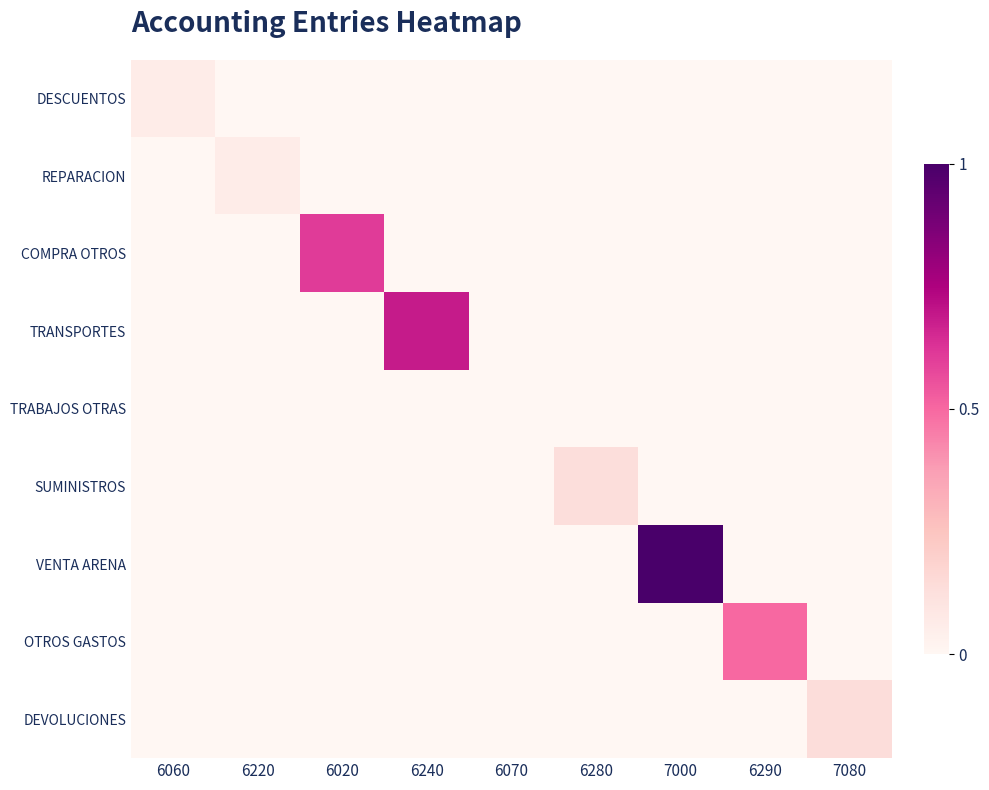

Between 6070 and 7080, which series saw the biggest shift?

DEVOLUCIONES